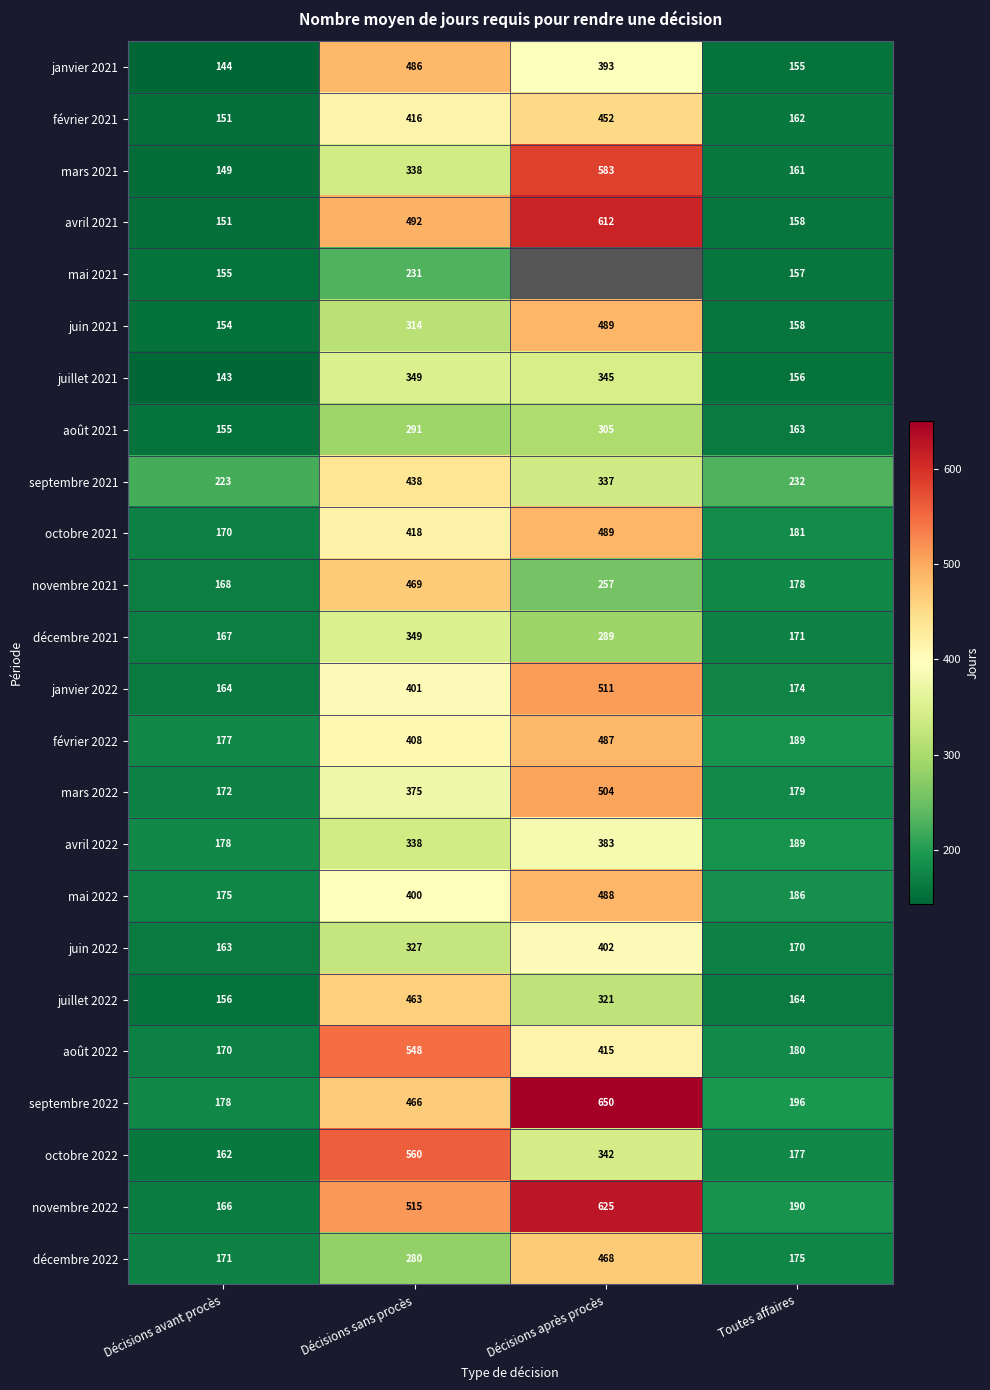

What is the difference between the janvier 2022 values at Décisions sans procès and Décisions après procès?

110